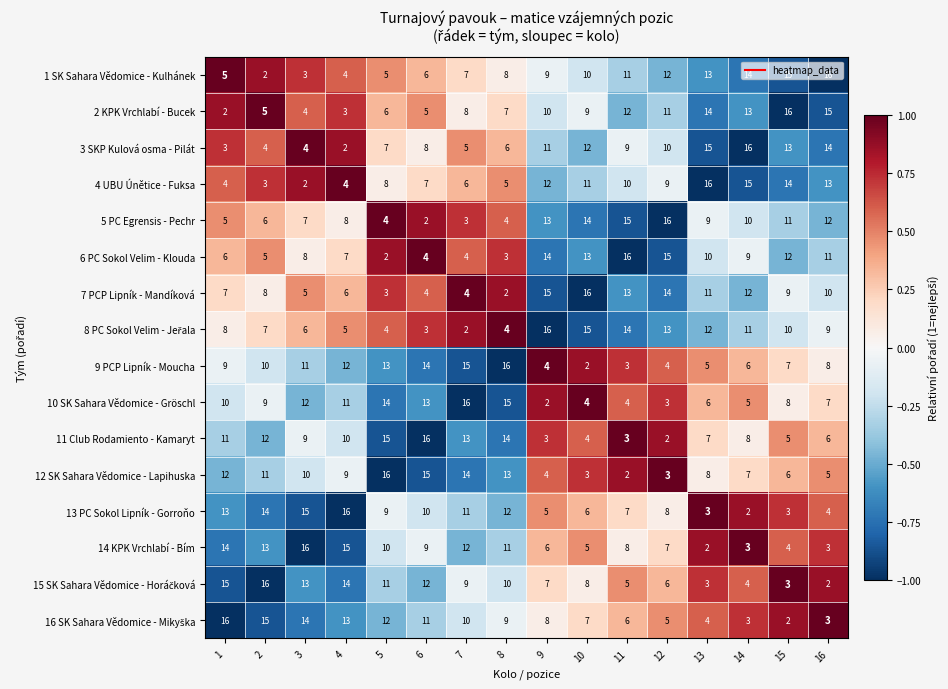

Is the value of 1 SK Sahara Vědomice - Kulhánek at 9 greater than the value of 4 UBU Únětice - Fuksa at 15?

No